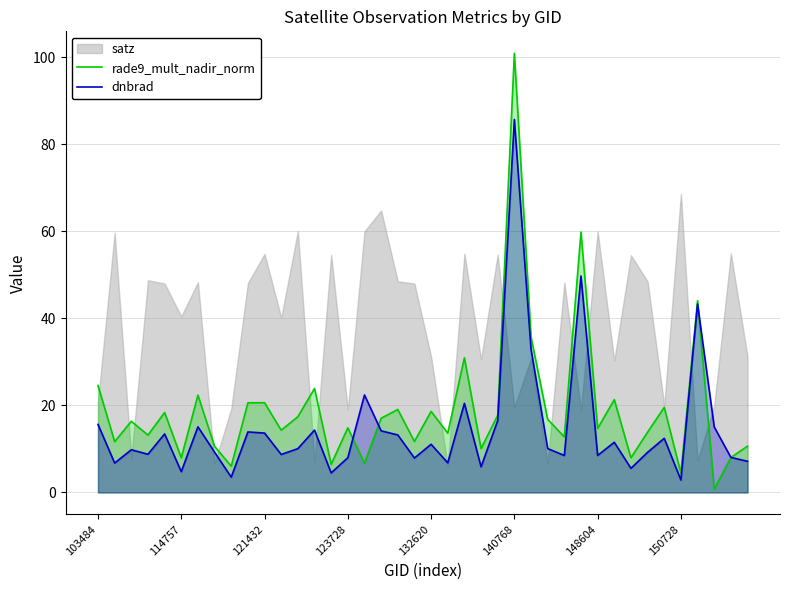

At which label does rade9_mult_nadir_norm first exceed 16?

103484